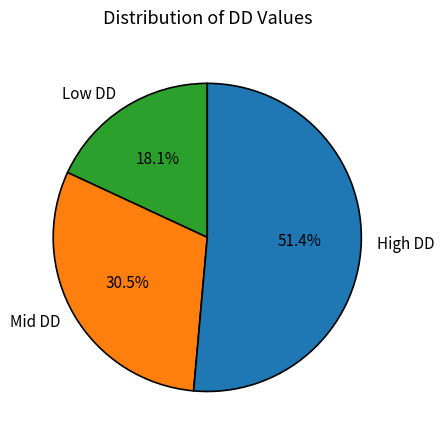

How many slices are in this pie chart?

3